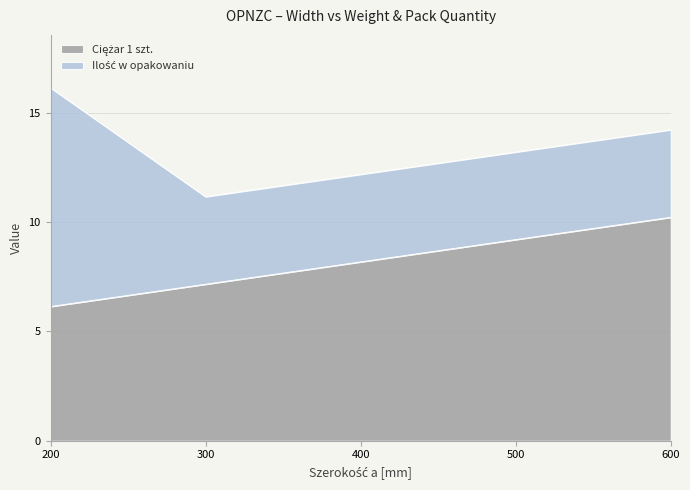

The chart shows a value of 10.2 at 600. True or false?

True